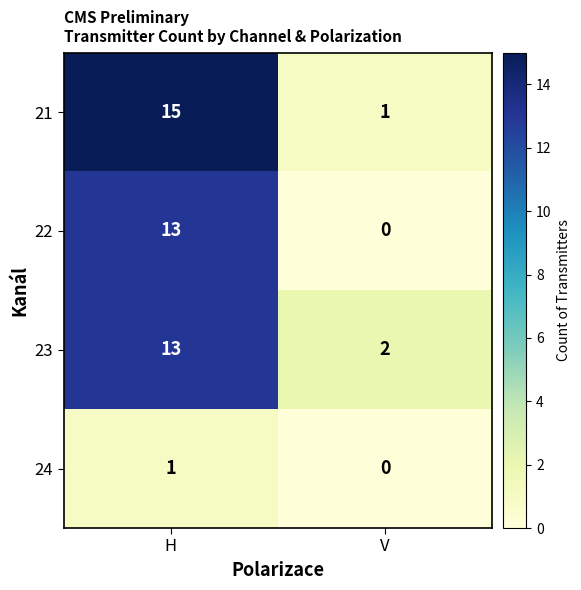

Rank the categories by 21 value from lowest to highest.

V, H